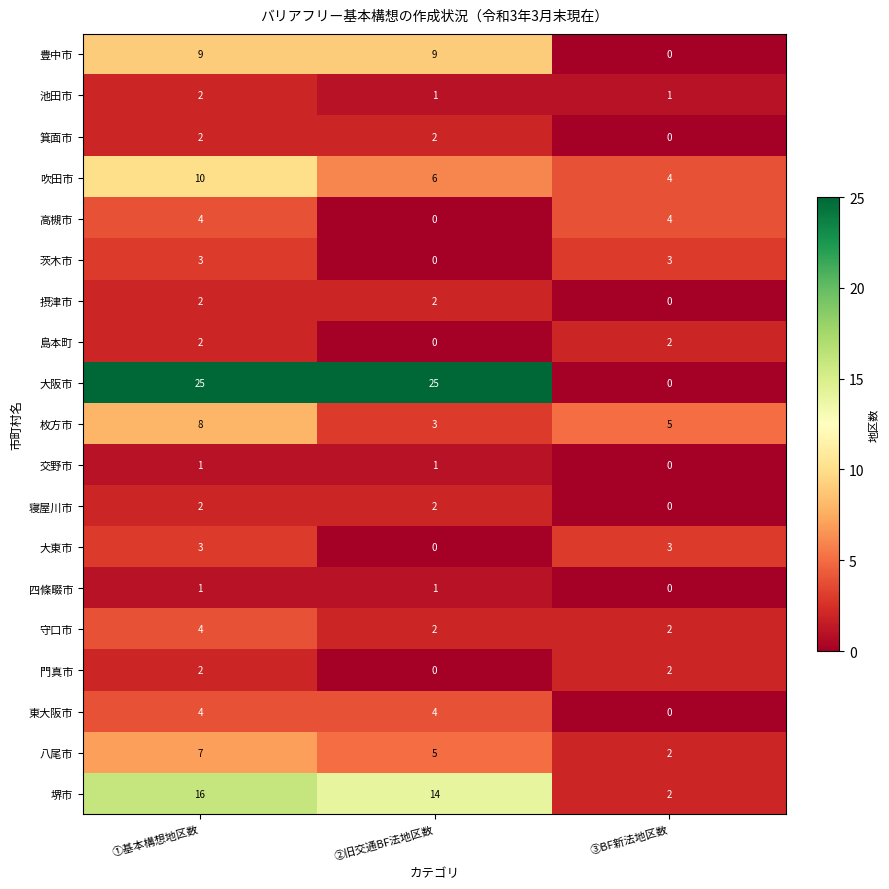

The value of 寝屋川市 at ③BF新法地区数 is -1. True or false?

False